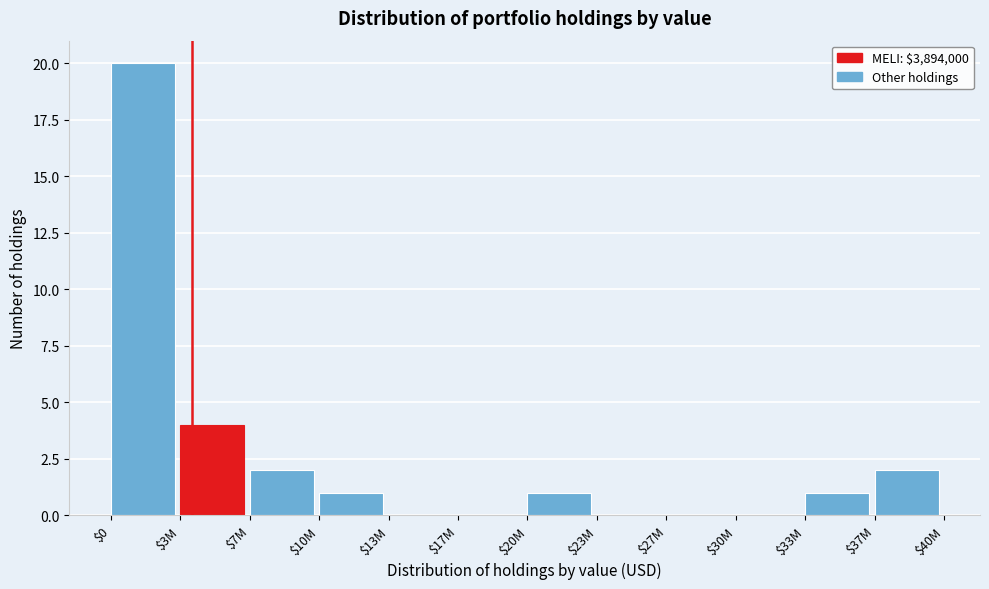

What is the sum of all values?

31